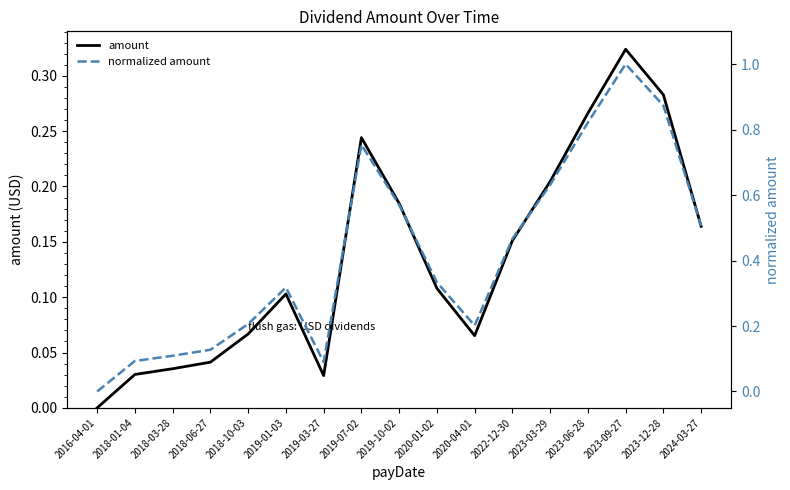

What is the approximate value of normalized amount at 2022-12-30?

0.5